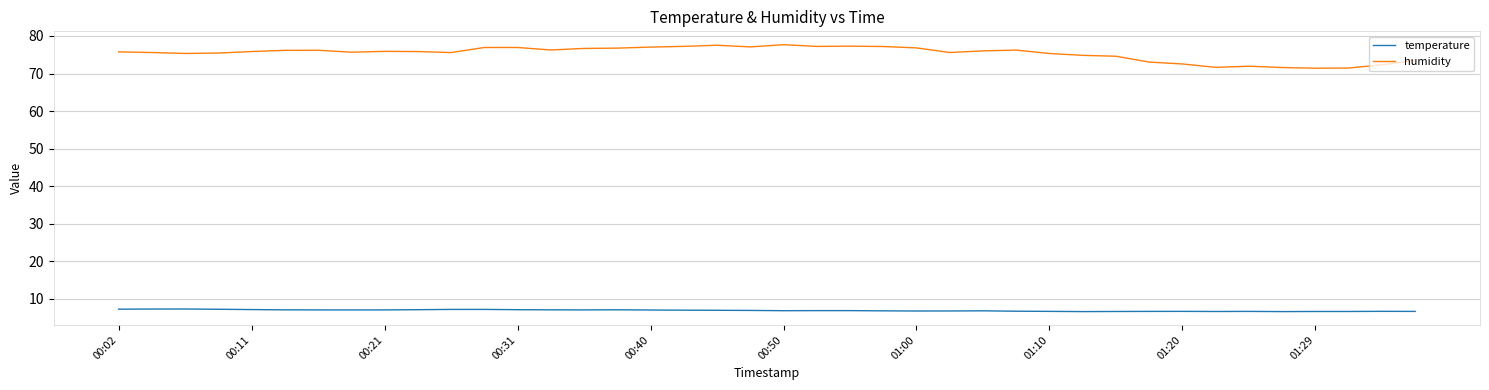

Which series has the largest total across all categories?

humidity